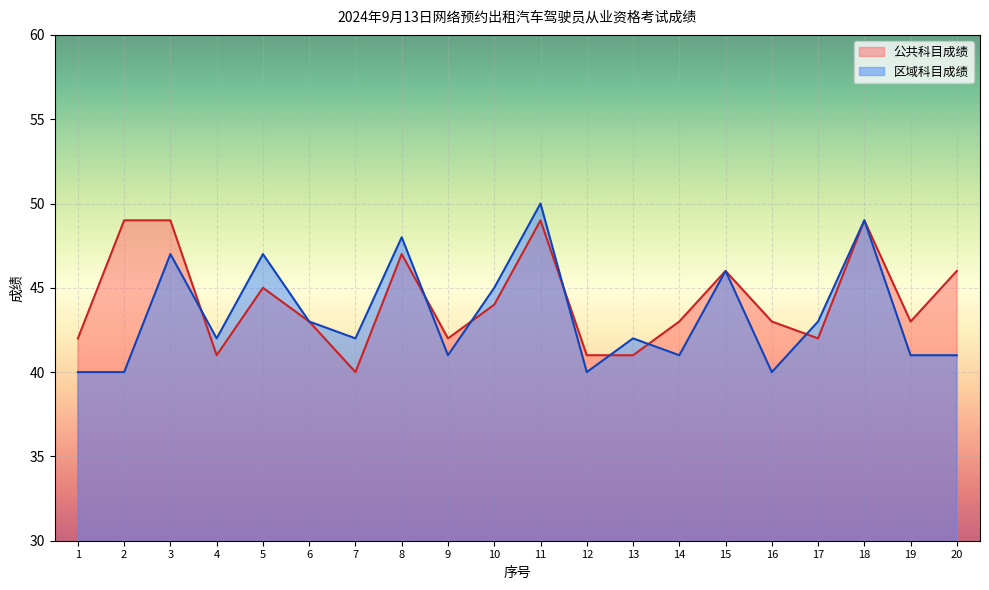

Reading left to right, list all the values displayed in this chart.

公共科目成绩: 1=42	2=49	3=49	4=41	5=45	6=43	7=40	8=47	9=42	10=44	11=49	12=41	13=41	14=43	15=46	16=43	17=42	18=49	19=43	20=46
区域科目成绩: 1=40	2=40	3=47	4=42	5=47	6=43	7=42	8=48	9=41	10=45	11=50	12=40	13=42	14=41	15=46	16=40	17=43	18=49	19=41	20=41